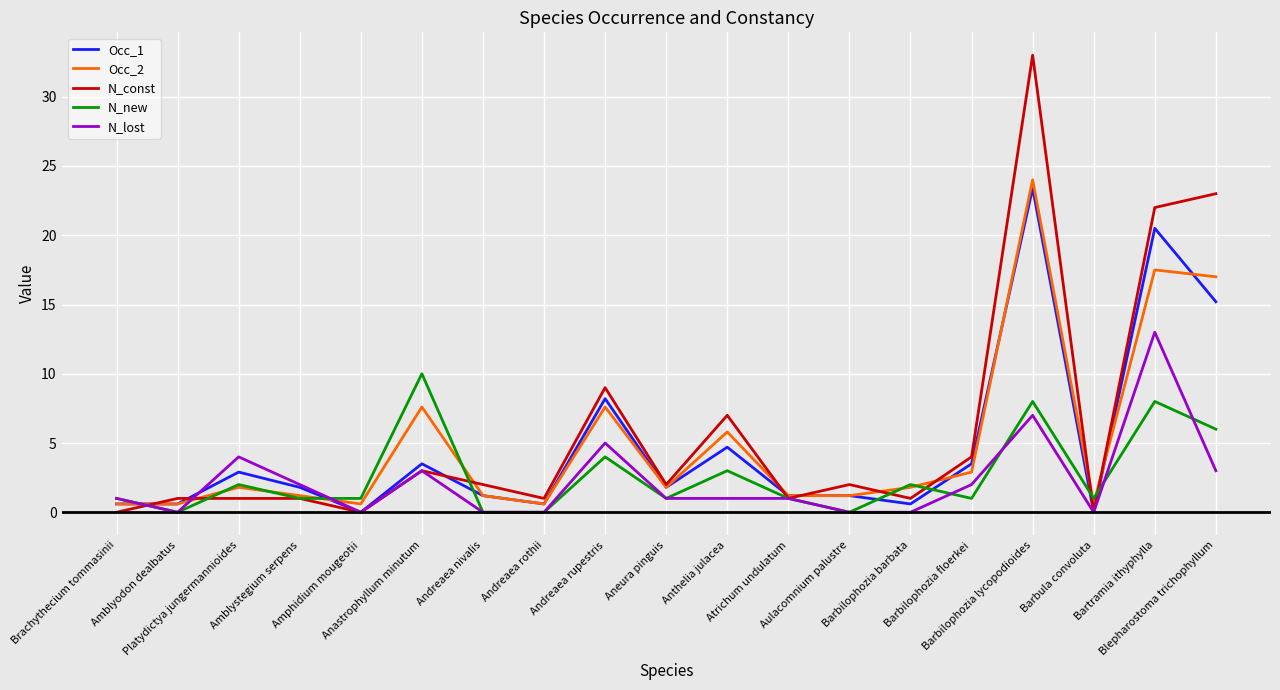

Reading left to right, transcribe all the data shown in this chart.

Occ_1: 0.6	0.6	2.9	1.8	0.0	3.5	1.2	0.6	8.2	1.8	4.7	1.2	1.2	0.6	3.5	23.4	0.0	20.5	15.2
Occ_2: 0.6	0.6	1.8	1.2	0.6	7.6	1.2	0.6	7.6	1.8	5.8	1.2	1.2	1.8	2.9	24.0	0.6	17.5	17.0
N_const: 0.0	1.0	1.0	1.0	0.0	3.0	2.0	1.0	9.0	2.0	7.0	1.0	2.0	1.0	4.0	33.0	0.0	22.0	23.0
N_new: 1.0	0.0	2.0	1.0	1.0	10.0	0.0	0.0	4.0	1.0	3.0	1.0	0.0	2.0	1.0	8.0	1.0	8.0	6.0
N_lost: 1.0	0.0	4.0	2.0	0.0	3.0	0.0	0.0	5.0	1.0	1.0	1.0	0.0	0.0	2.0	7.0	0.0	13.0	3.0